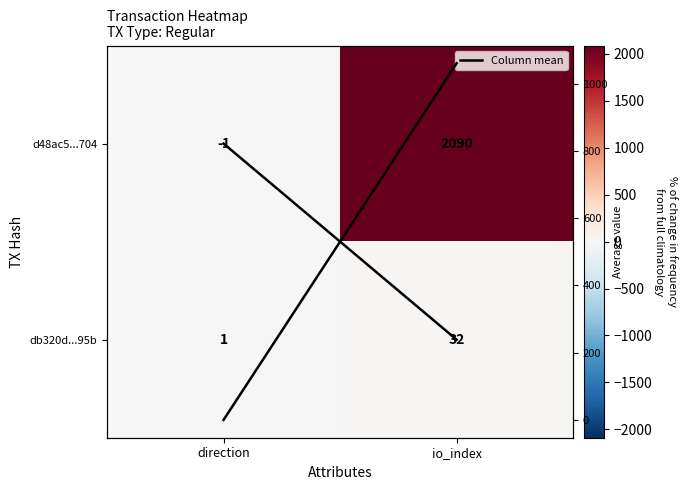

What is the minimum value shown in the chart?

-1.0